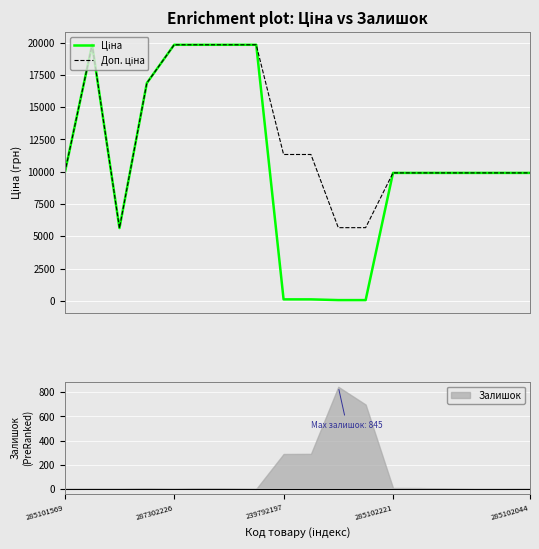

True or false: Доп. ціна and Ціна cross at least once.

False